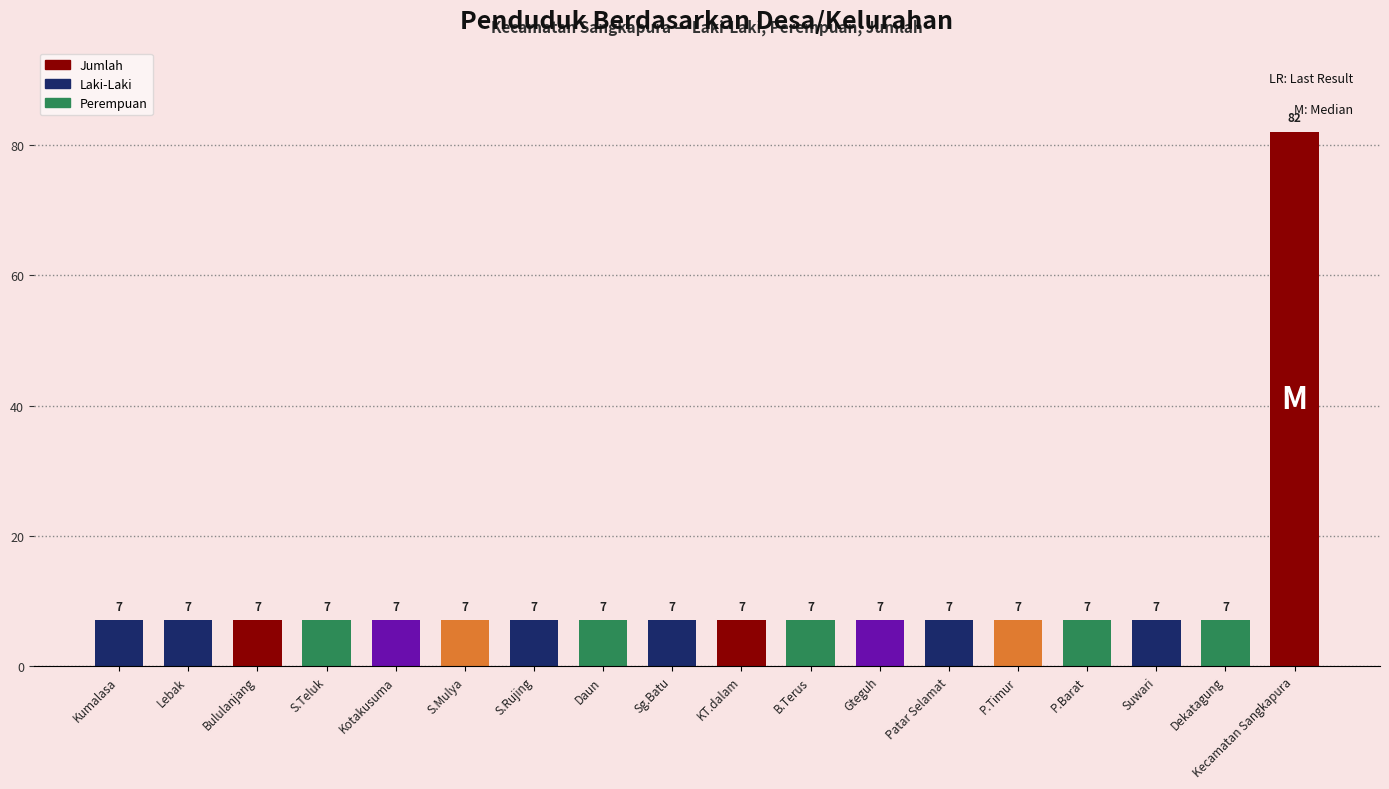

Which has a higher value, Suwari or Kecamatan Sangkapura?

Kecamatan Sangkapura